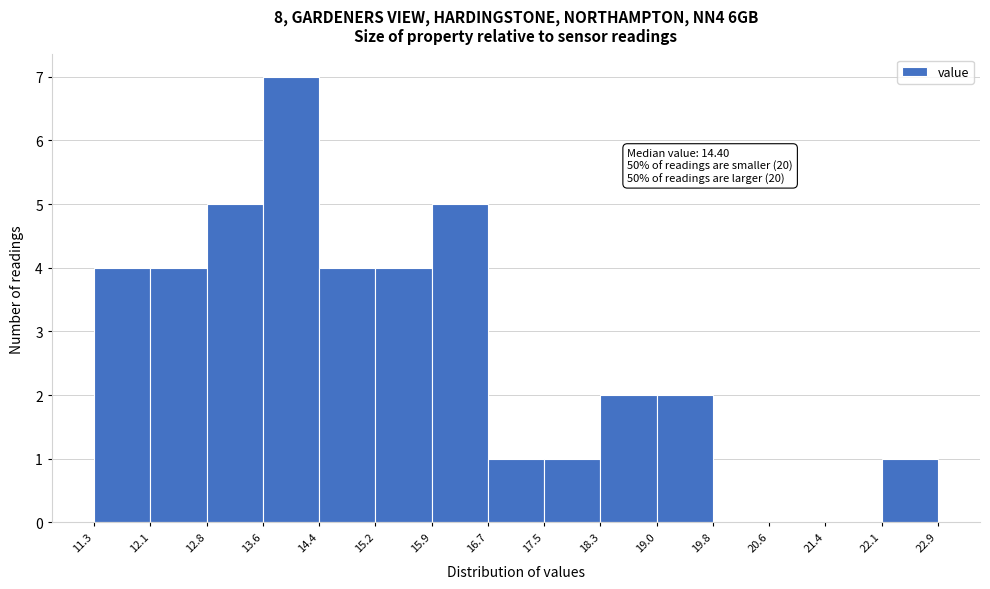

Over which range of the x-axis is the bar tallest?

13.6 to 14.4